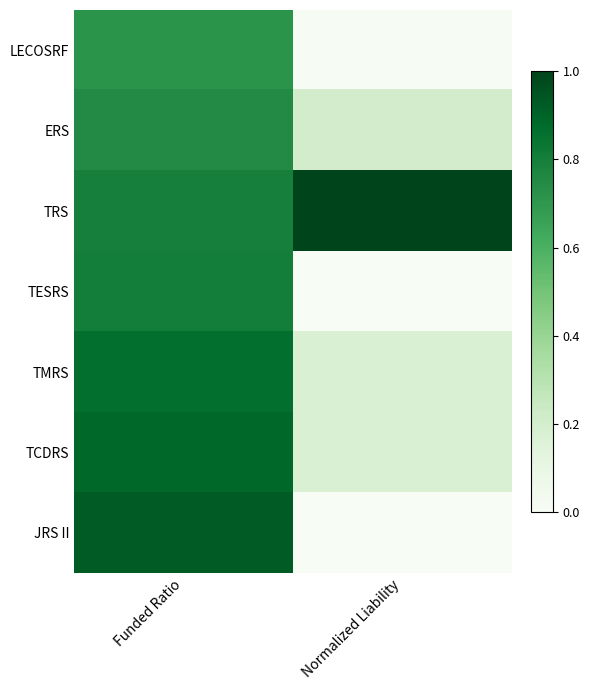

At how many categories does at least one series exceed 0?

2